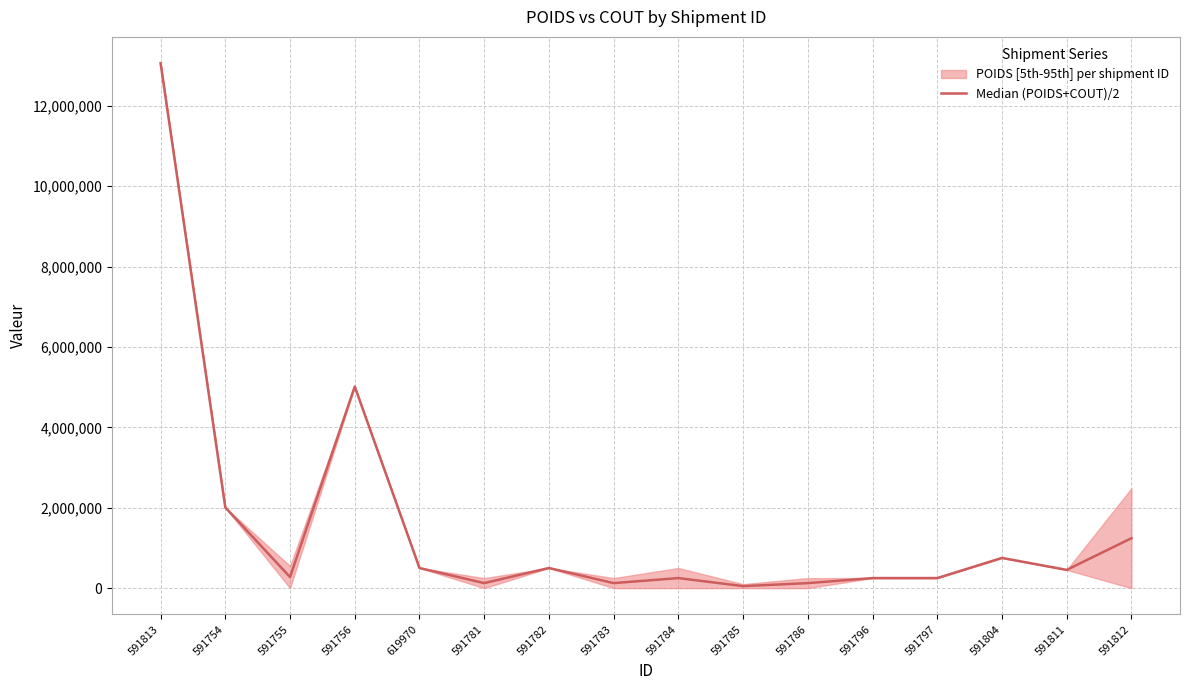

List the labels in order of value, smallest first.

591785, 591786, 591781, 591783, 591784, 591796, 591797, 591755, 591811, 591782, 619970, 591804, 591812, 591754, 591756, 591813